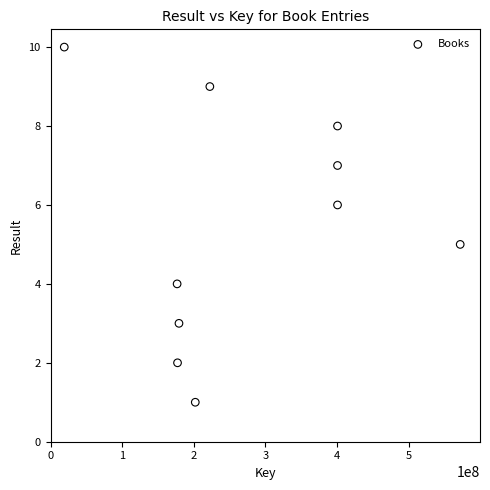

What is the range of X values (max minus min)?

552807746